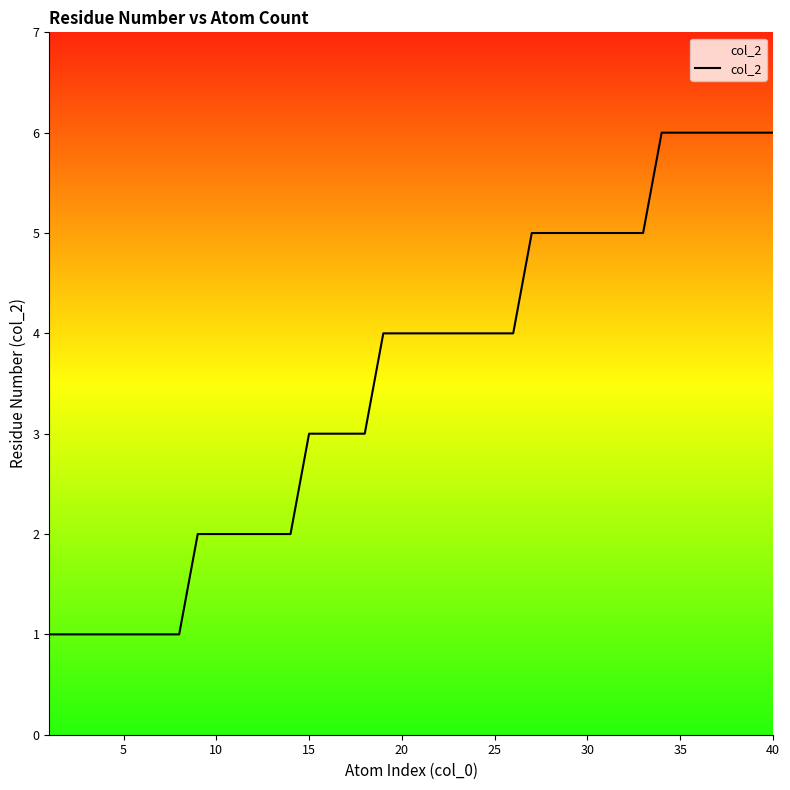

How many lines are shown in the chart?

1